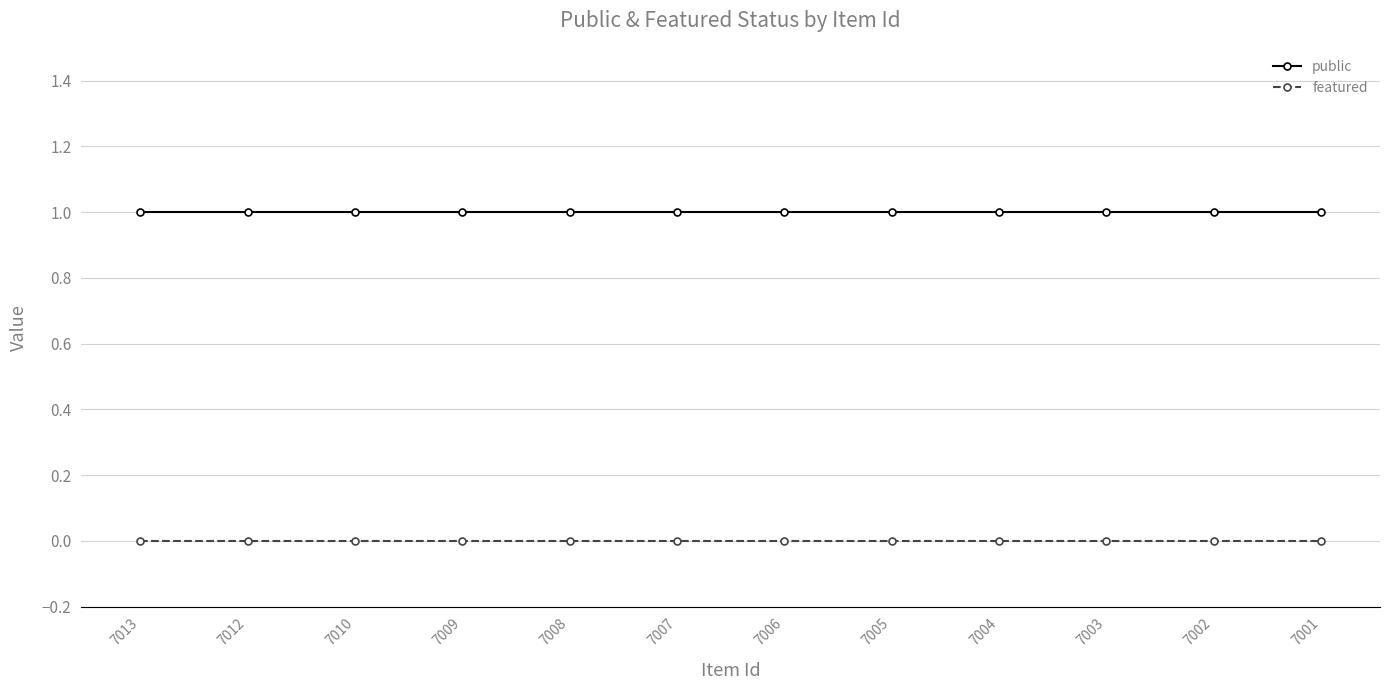

Is it true that featured equals 0 at 7002?

True